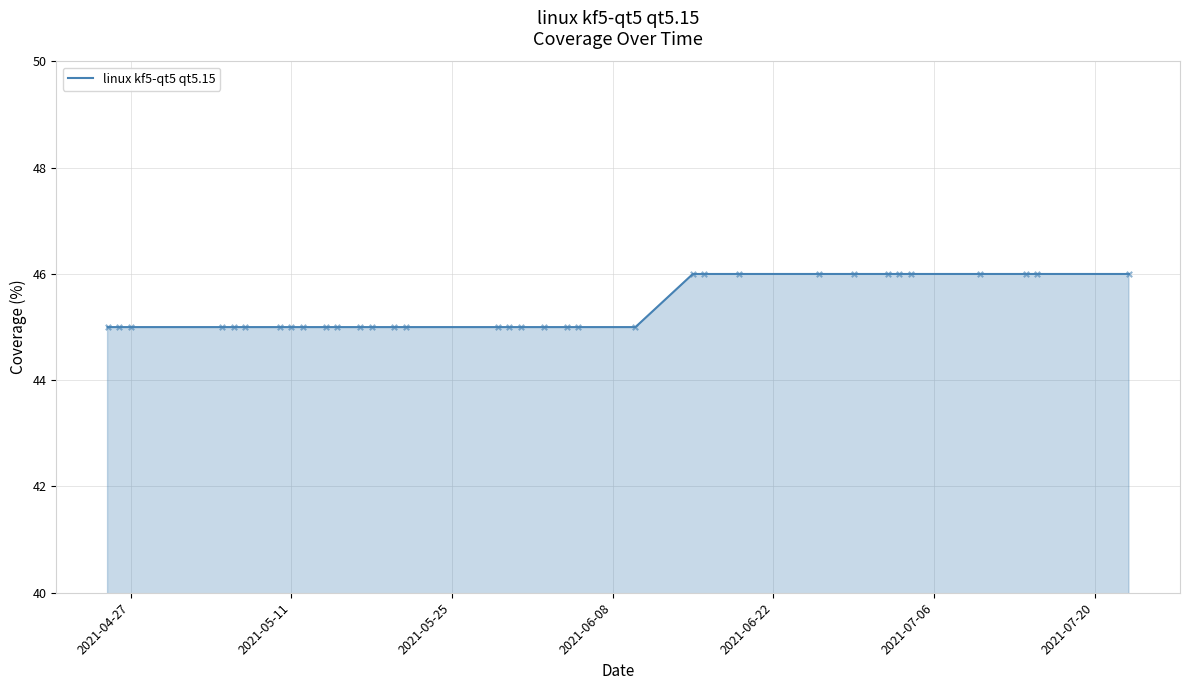

What is the greatest value displayed?

46